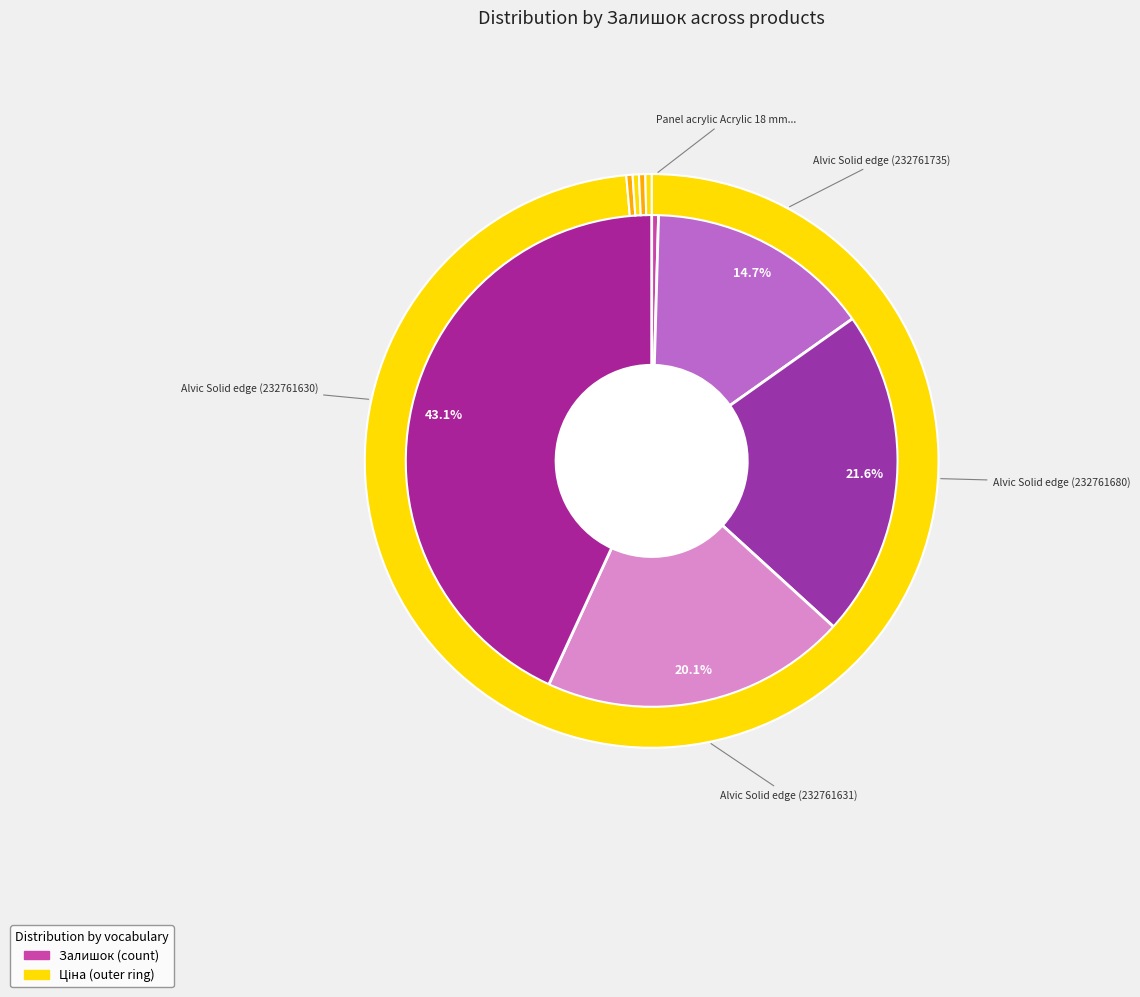

Is Alvic Solid edge (232761680) the majority of the pie?

No